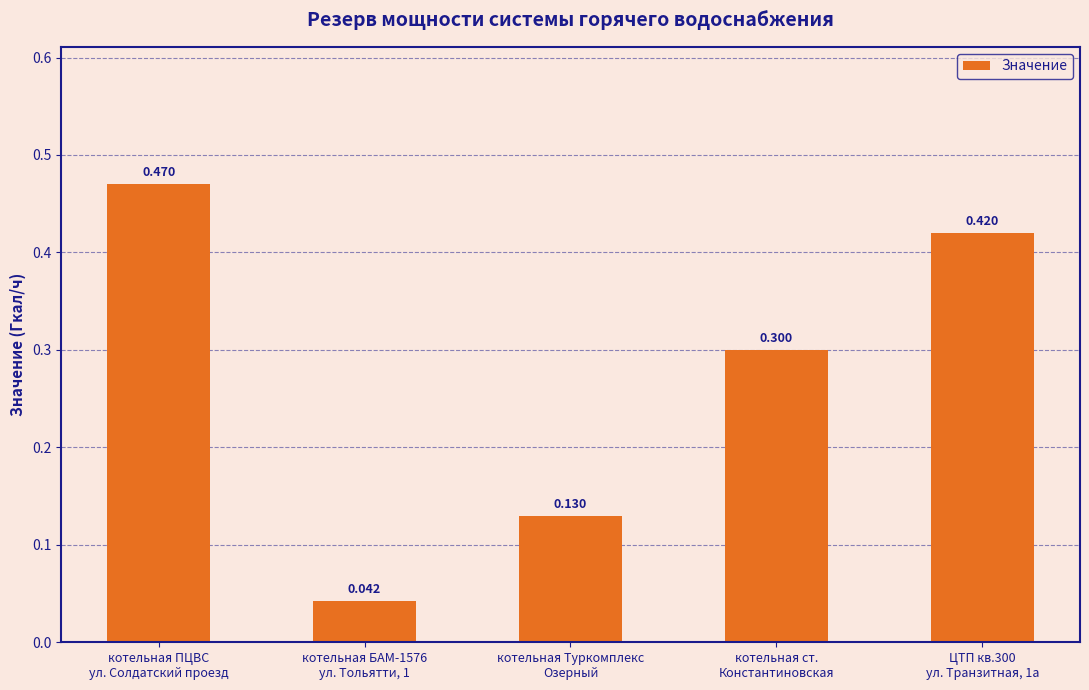

Rank the categories by value from lowest to highest.

котельная БАМ-1576
ул. Тольятти, 1, котельная Туркомплекс
Озерный, котельная ст.
Константиновская, ЦТП кв.300
ул. Транзитная, 1а, котельная ПЦВС
ул. Солдатский проезд